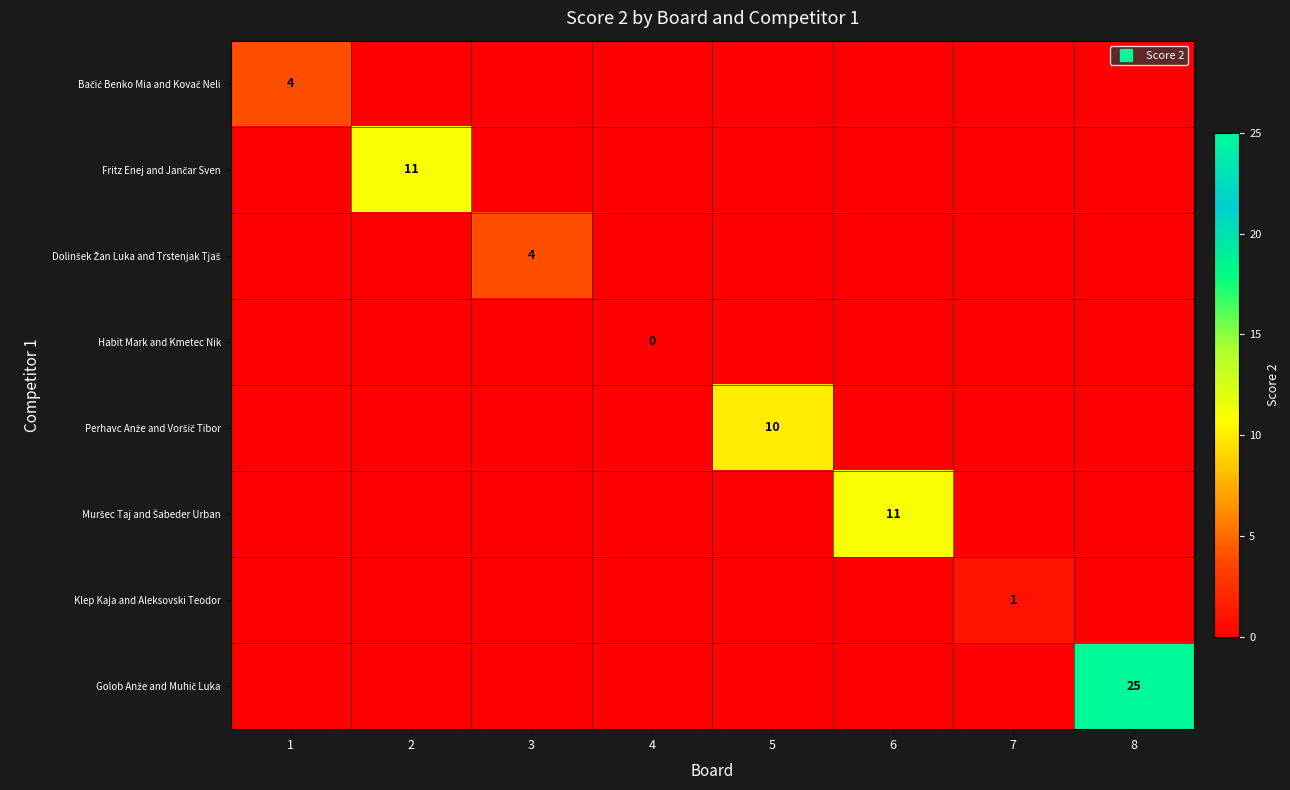

Where is Muršec Taj and Šabeder Urban nearest to the value 5?

1